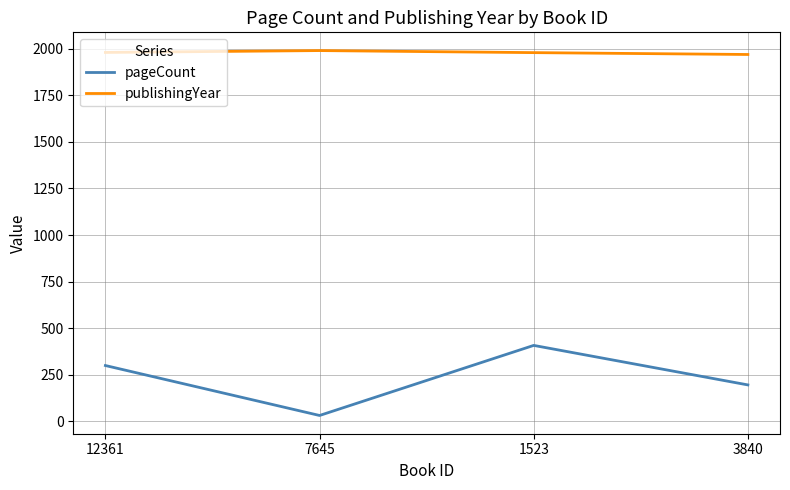

Which label corresponds to the smallest value in the chart?

7645